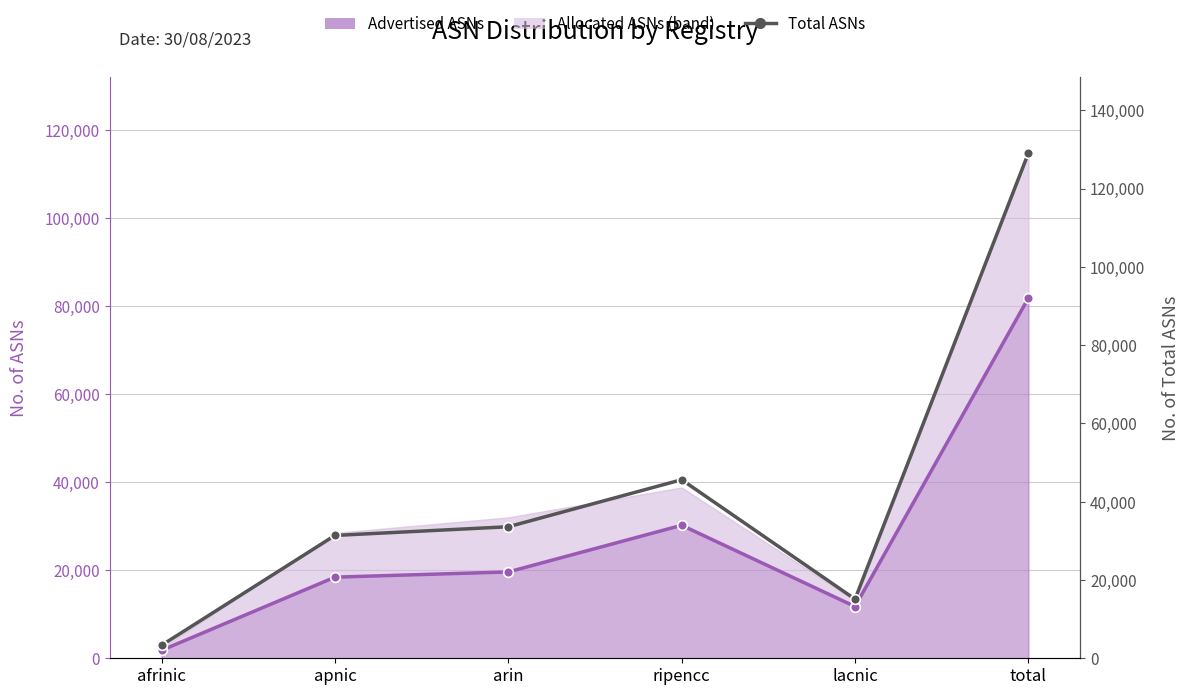

At which label is Advertised ASNs line closest to 41788?

ripencc